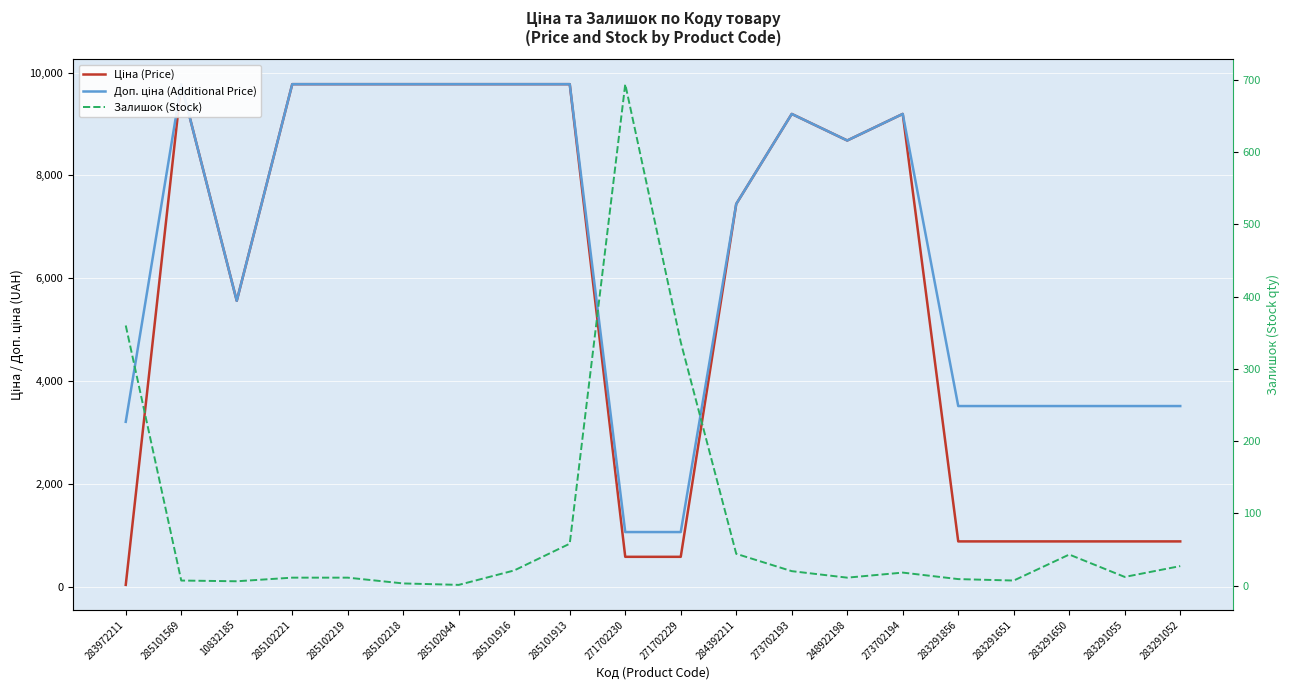

At which category does Залишок (Stock) reach its first local valley?

10832185